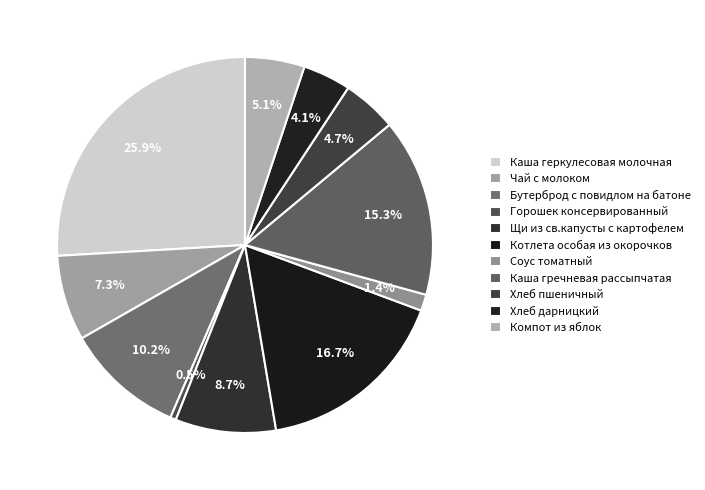

Is the sum of Каша геркулесовая молочная and Горошек консервированный greater than half?

No